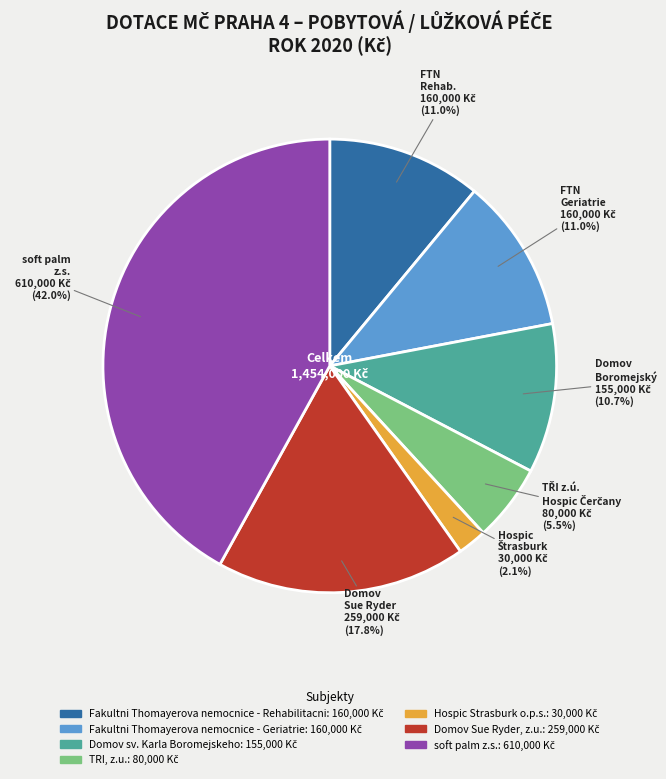

How many segments does this pie chart have?

7